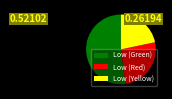

Which category has the biggest portion of the pie?

Low (Green)